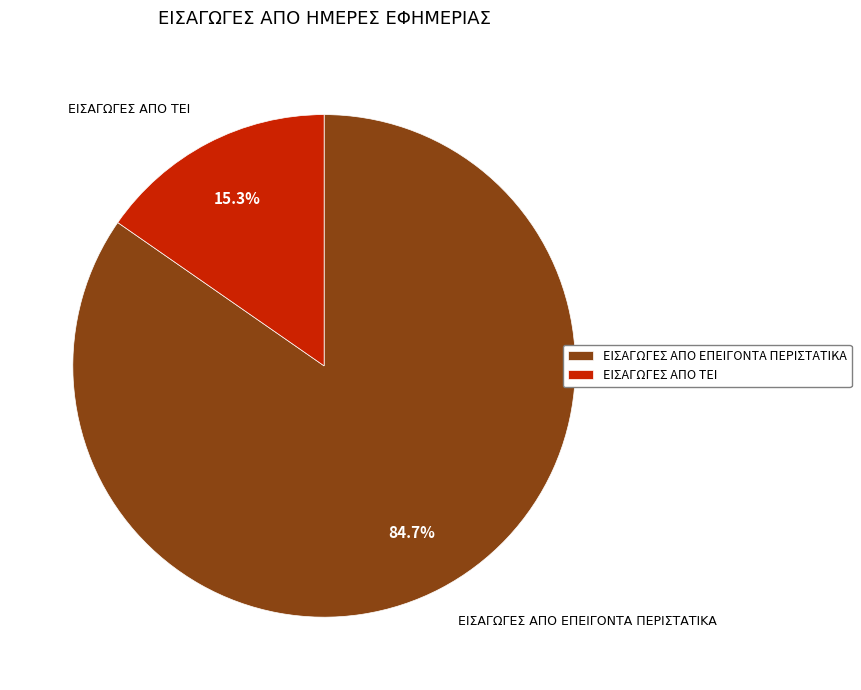

Which slice represents more than half of the pie?

ΕΙΣΑΓΩΓΕΣ ΑΠΟ ΕΠΕΙΓΟΝΤΑ ΠΕΡΙΣΤΑΤΙΚΑ